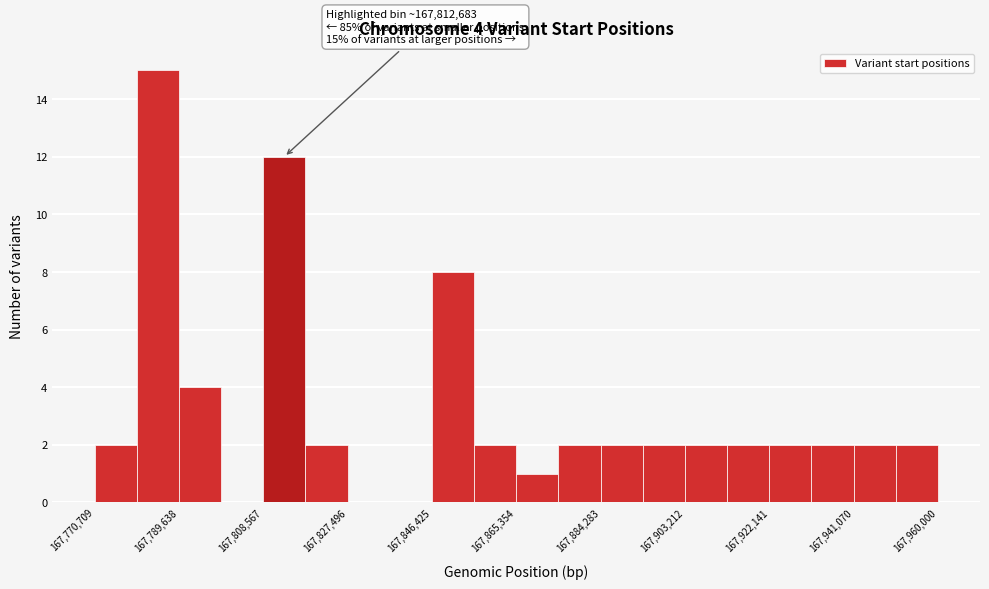

Over which range of the x-axis is the bar tallest?

167780000 to 167790000